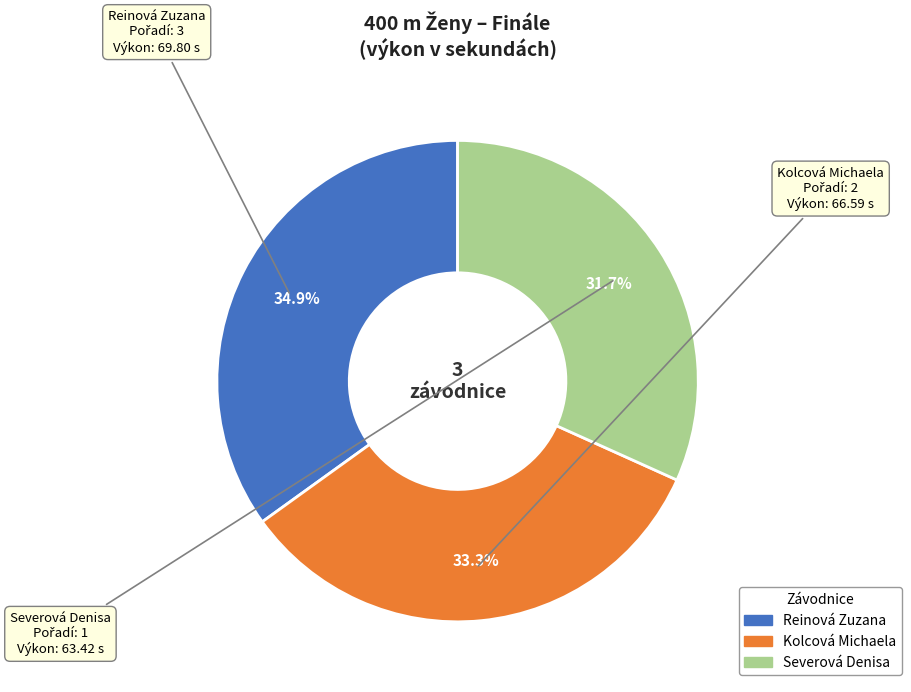

Rank the categories by value from lowest to highest.

Severová Denisa, Kolcová Michaela, Reinová Zuzana